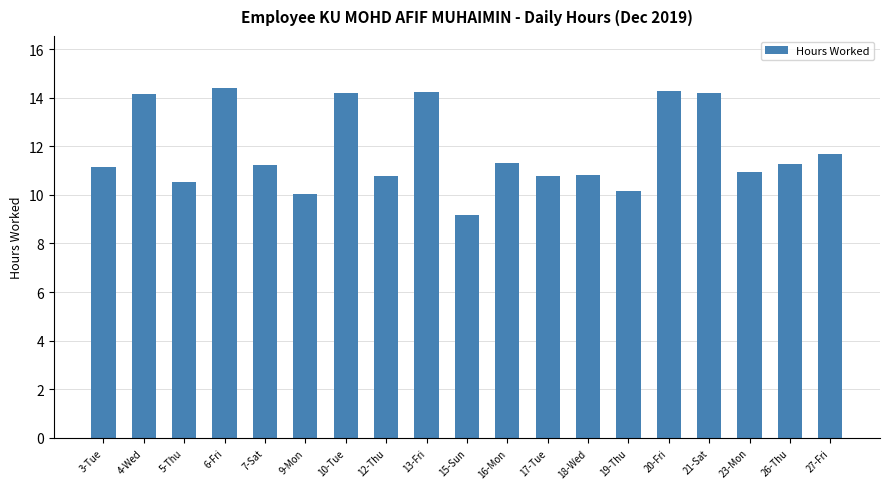

Which category has the lowest value across all series?

15-Sun